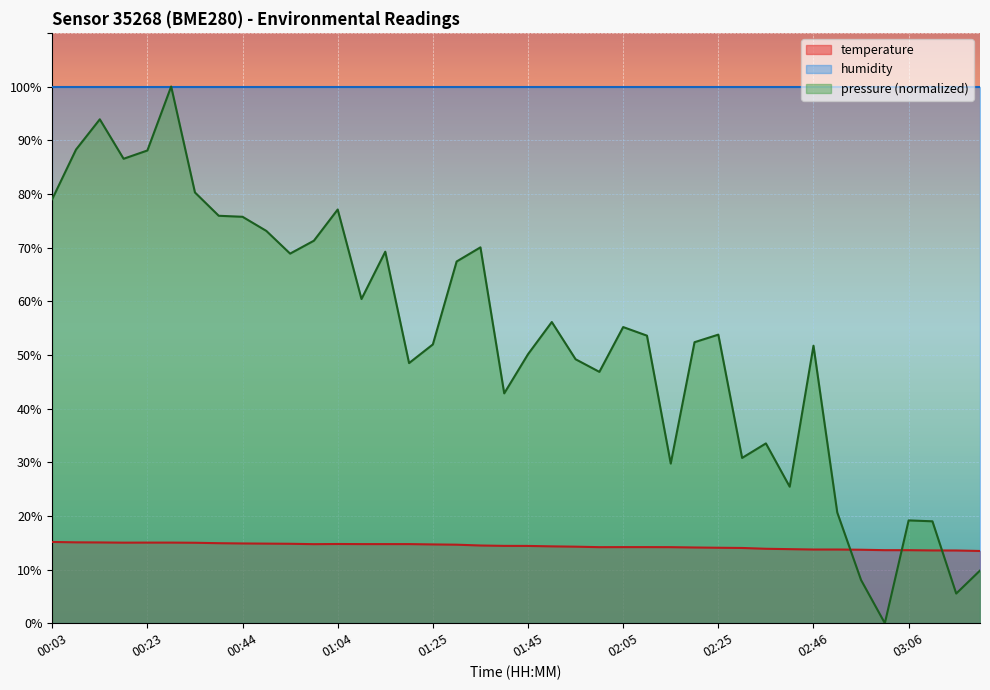

What position from the left is 00:33?

7